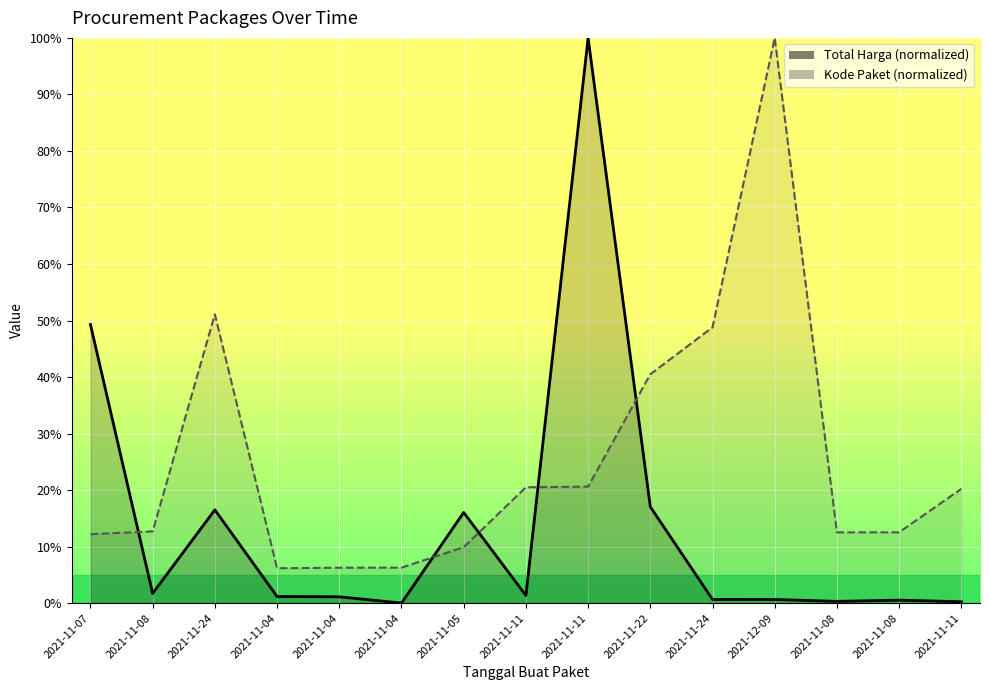

At how many categories does at least one series exceed 0?

15